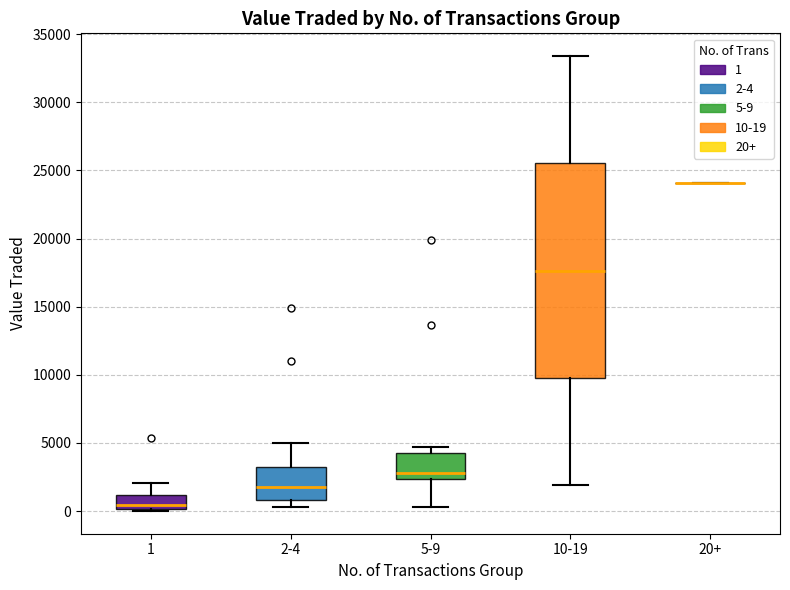

Reading left to right, read every box against the y-axis: the position of its median line, the range the box covers, and the ends of its whiskers. The values are not printed on the chart, so give them approximately, as read against the axis.

1: median 500, box 0 to 1000, whiskers 0 to 2000
2-4: median 2000, box 1000 to 3000, whiskers 500 to 5000
5-9: median 3000, box 2500 to 4500, whiskers 500 to 4500 (just above the box's upper edge)
10-19: median 17500, box 10000 to 25500, whiskers 2000 to 33500
20+: box collapsed to a line at 24000, whiskers 24000 to 24000